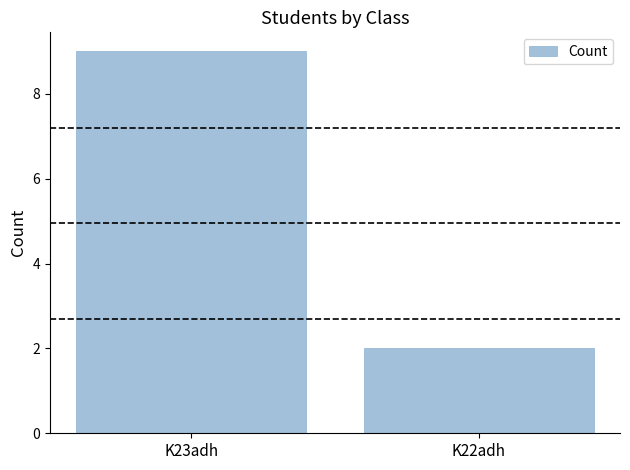

Rank the categories by value from lowest to highest.

K22adh, K23adh